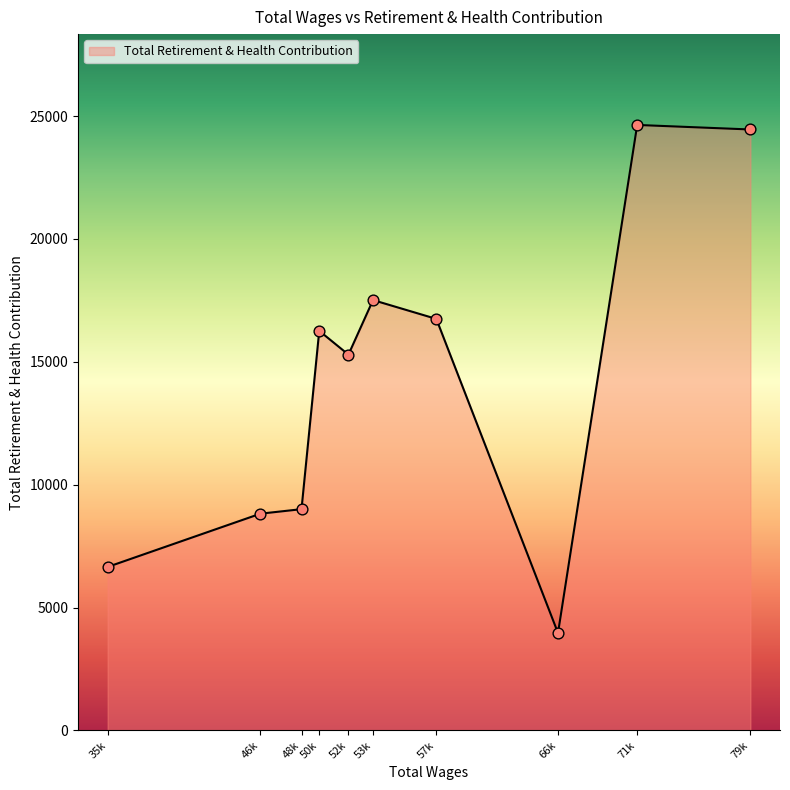

What is the change in value from 52k to 79k?

+9161